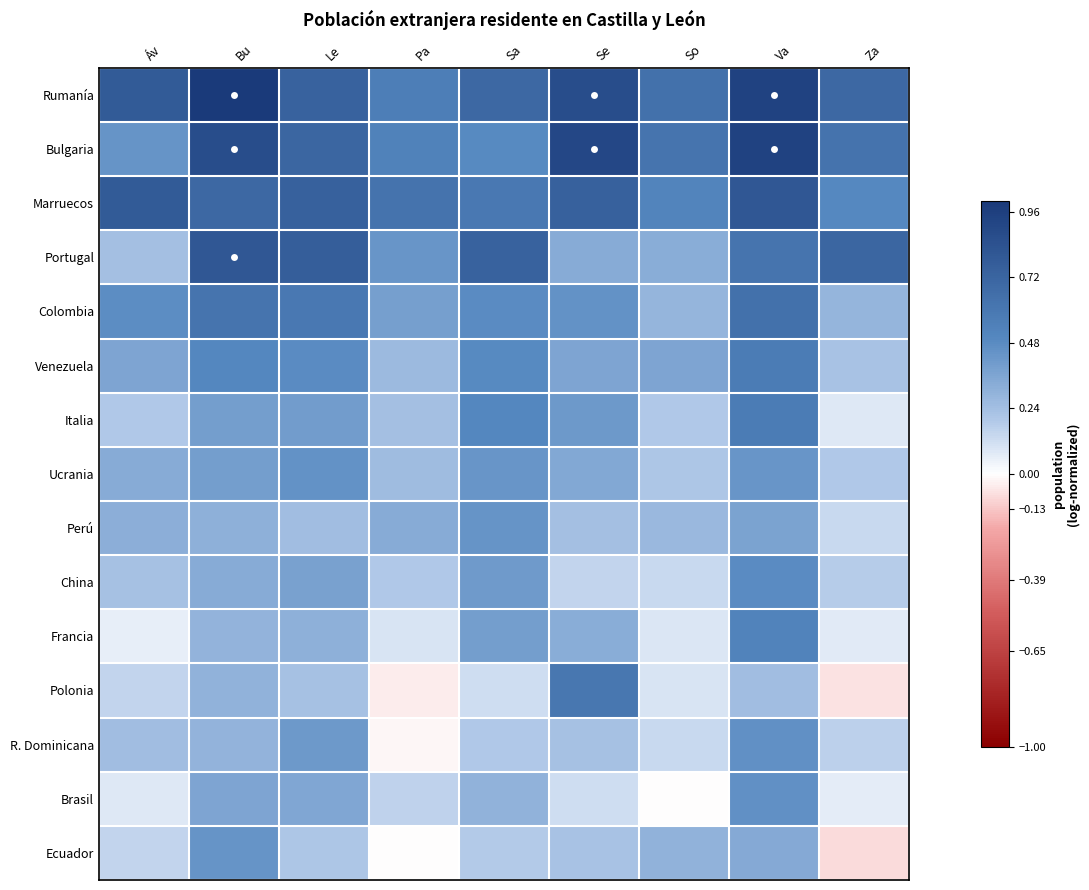

At how many categories does at least one series exceed 0?

9